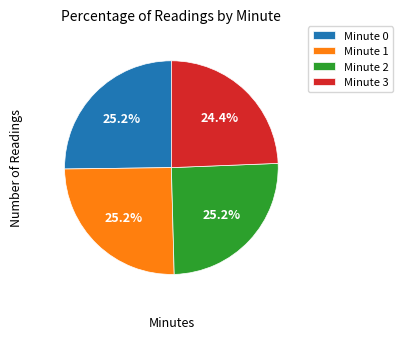

Which category has the smallest portion of the pie?

Minute 3